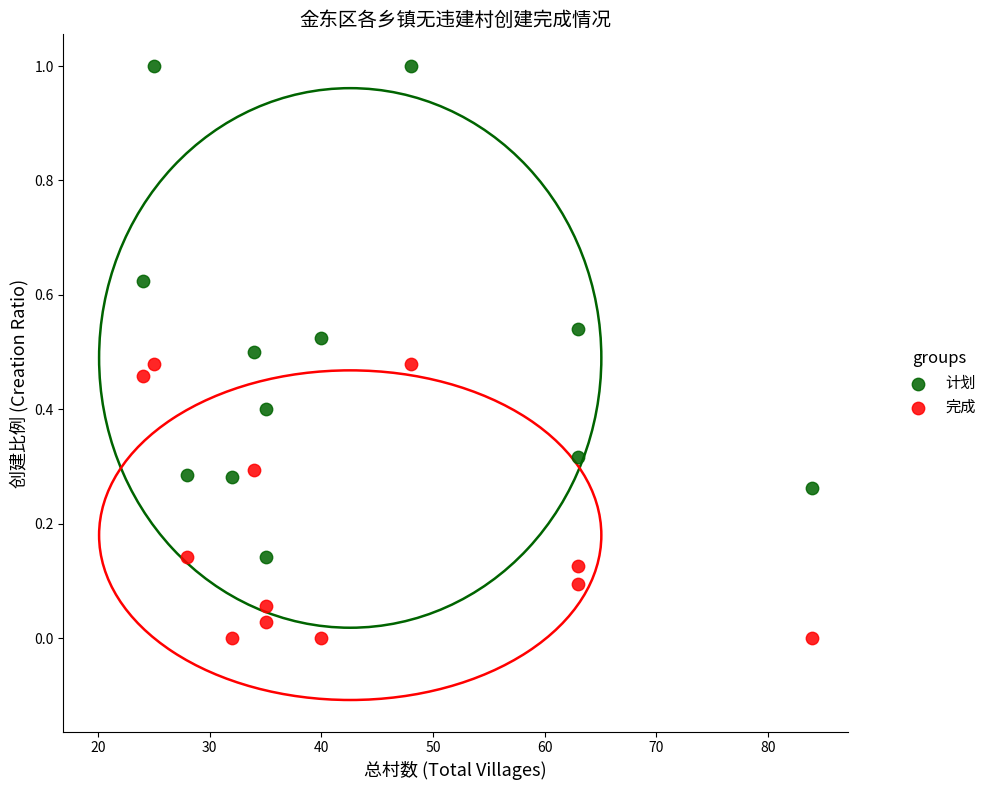

Which series contains the lowest Y value?

完成